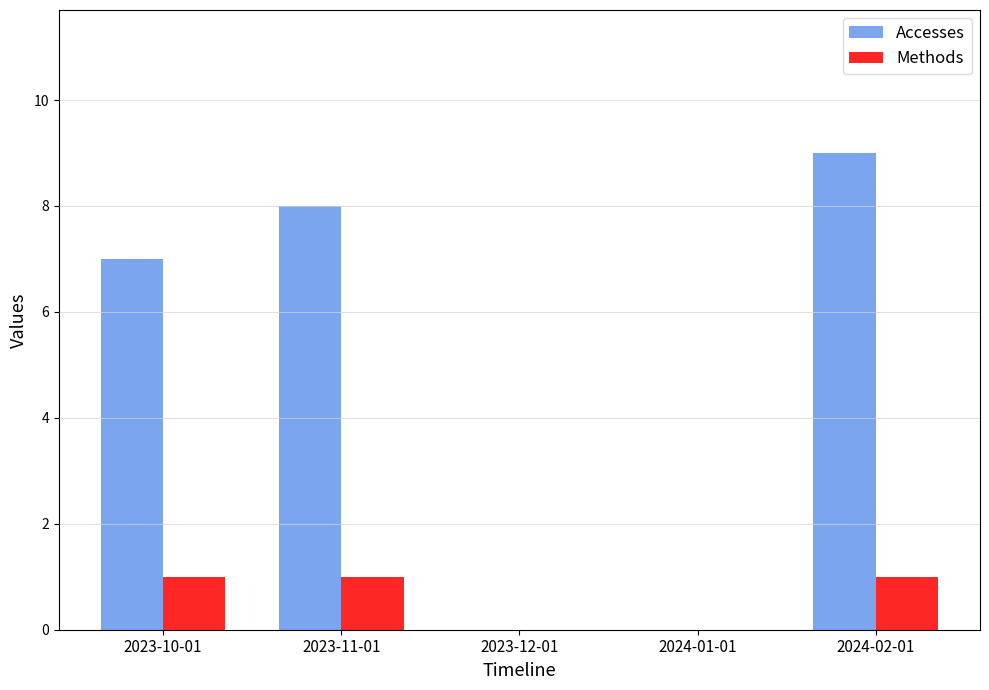

What is the sum of the Accesses values at 2024-01-01 and 2024-02-01?

9